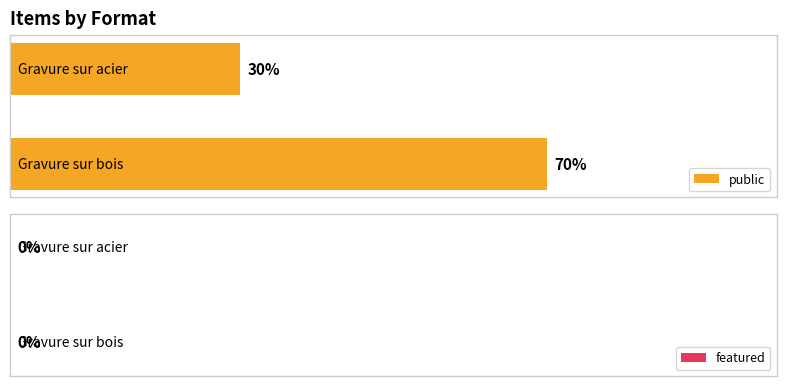

What is the label of the 6th bar from the right?

Gravure sur bois